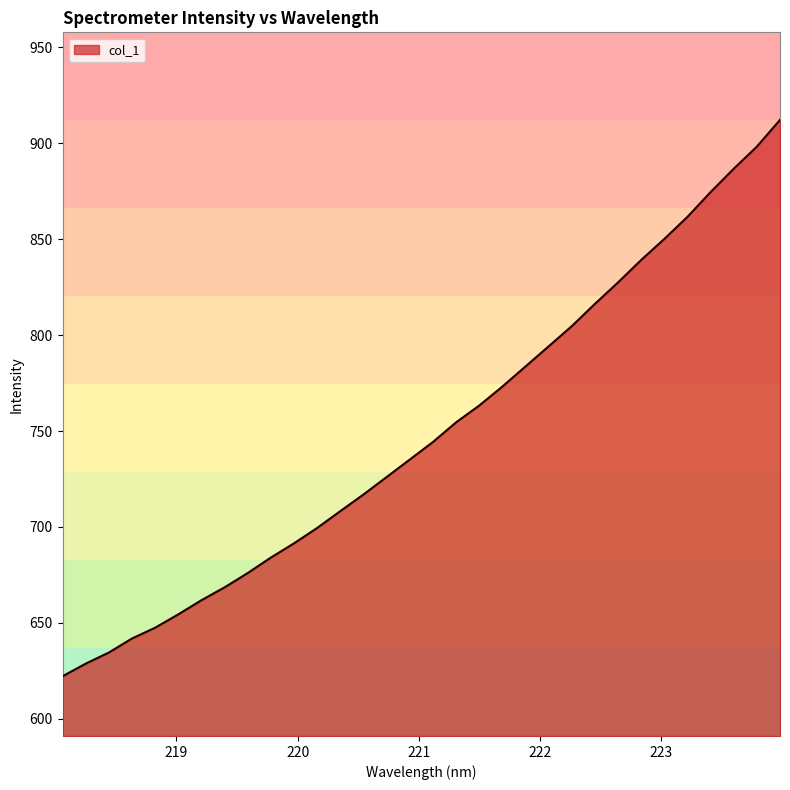

What is the difference between the maximum and minimum values?

289.9